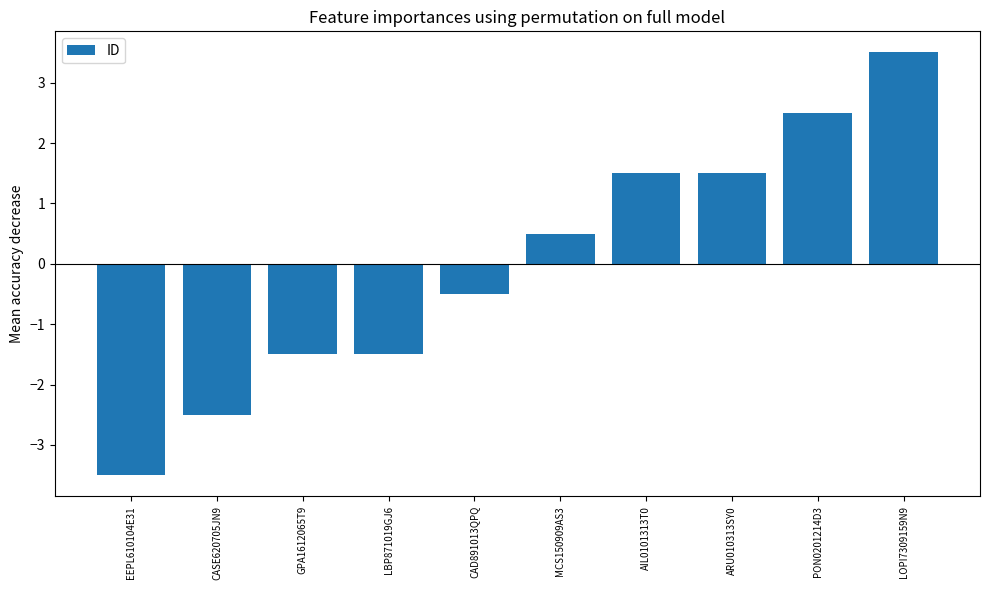

The value at PON0201214D3 is 2.5. True or false?

True